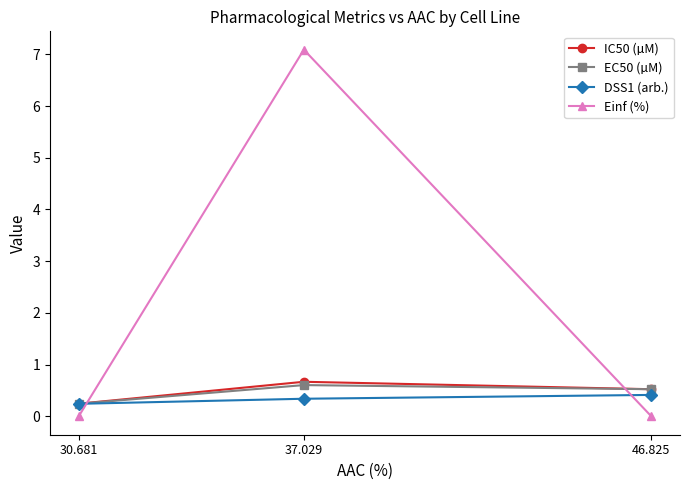

Does the chart display data point markers on the line(s)?

Yes